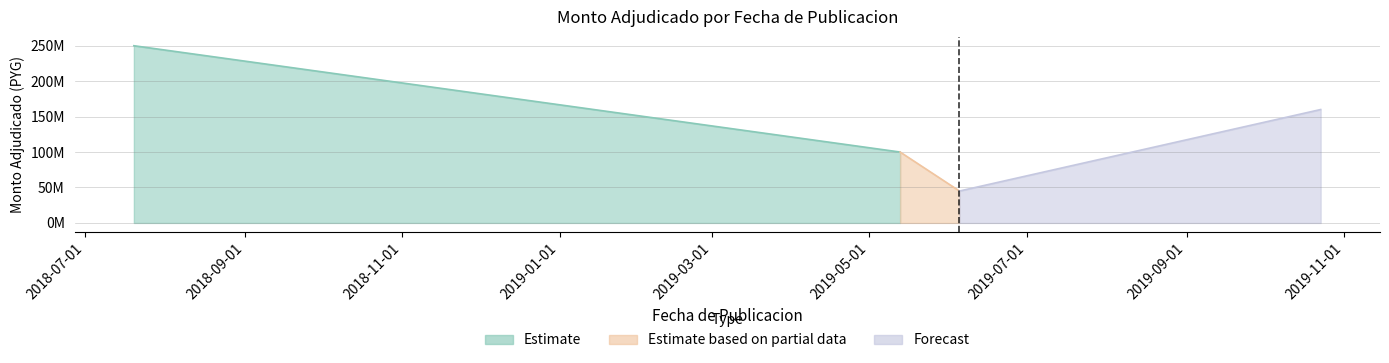

What is the difference between the second highest and minimum values?

115000000